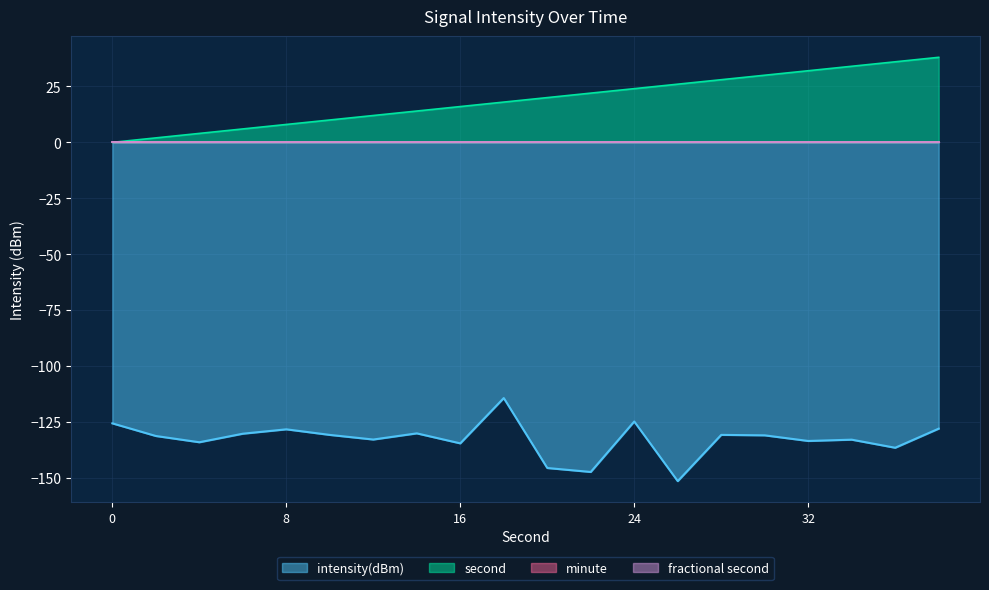

What is the average value of the intensity(dBm) series?

-132.6